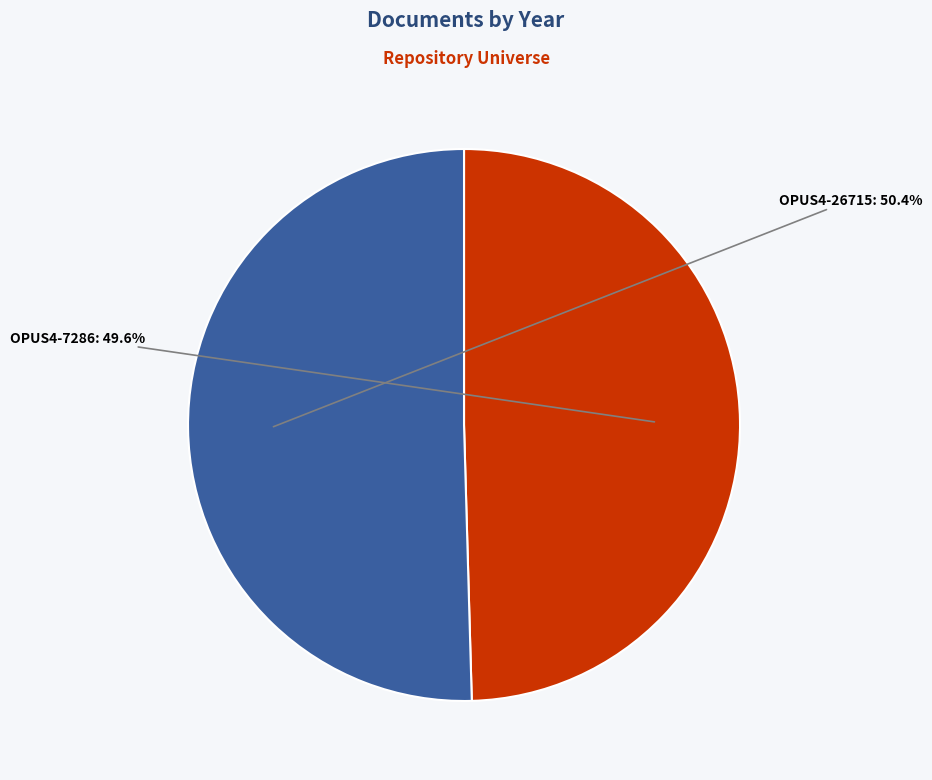

To the nearest percent, what portion does OPUS4-26715 represent?

50%